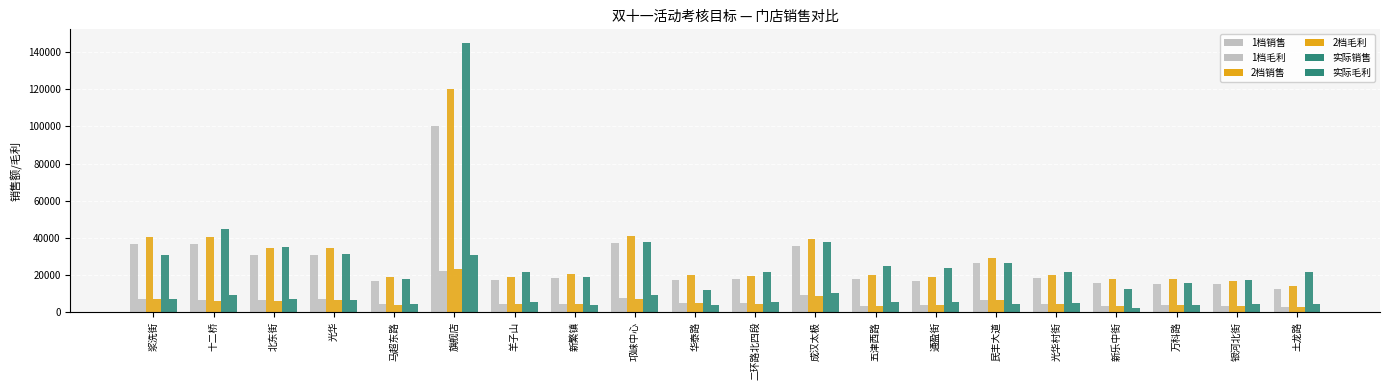

How many bars are there in total?

120